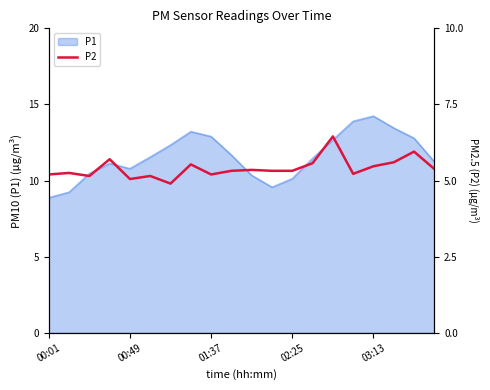

The P1 series shows 24.3 at 03:13. True or false?

False